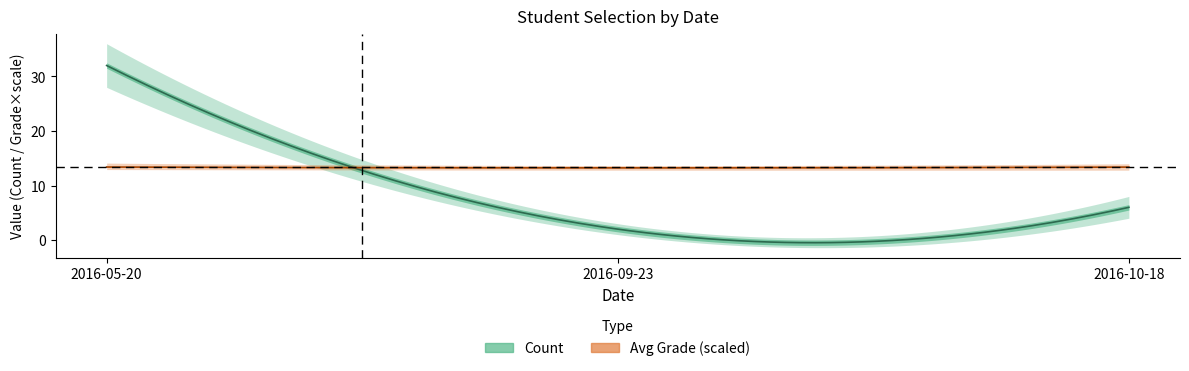

Reading left to right, what are all the values shown in this chart?

Count: 32.0	2.0	6.0
Avg Grade: 9.5	9.4	9.5